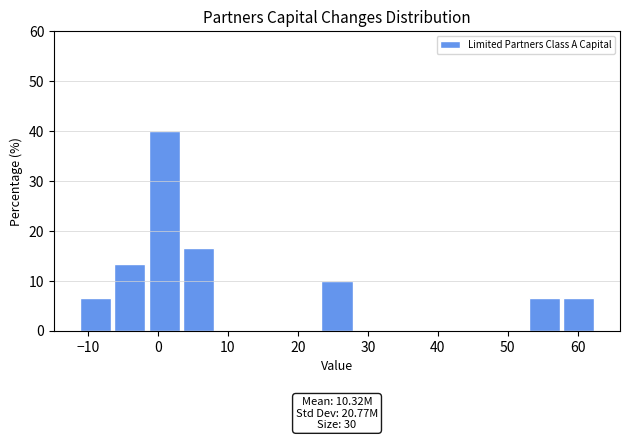

Over which range of the x-axis is the bar tallest?

-1 to 4